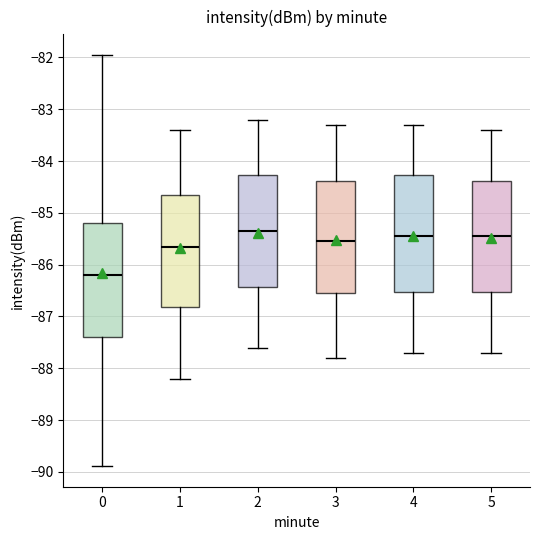

Which box's median line is the highest?

2